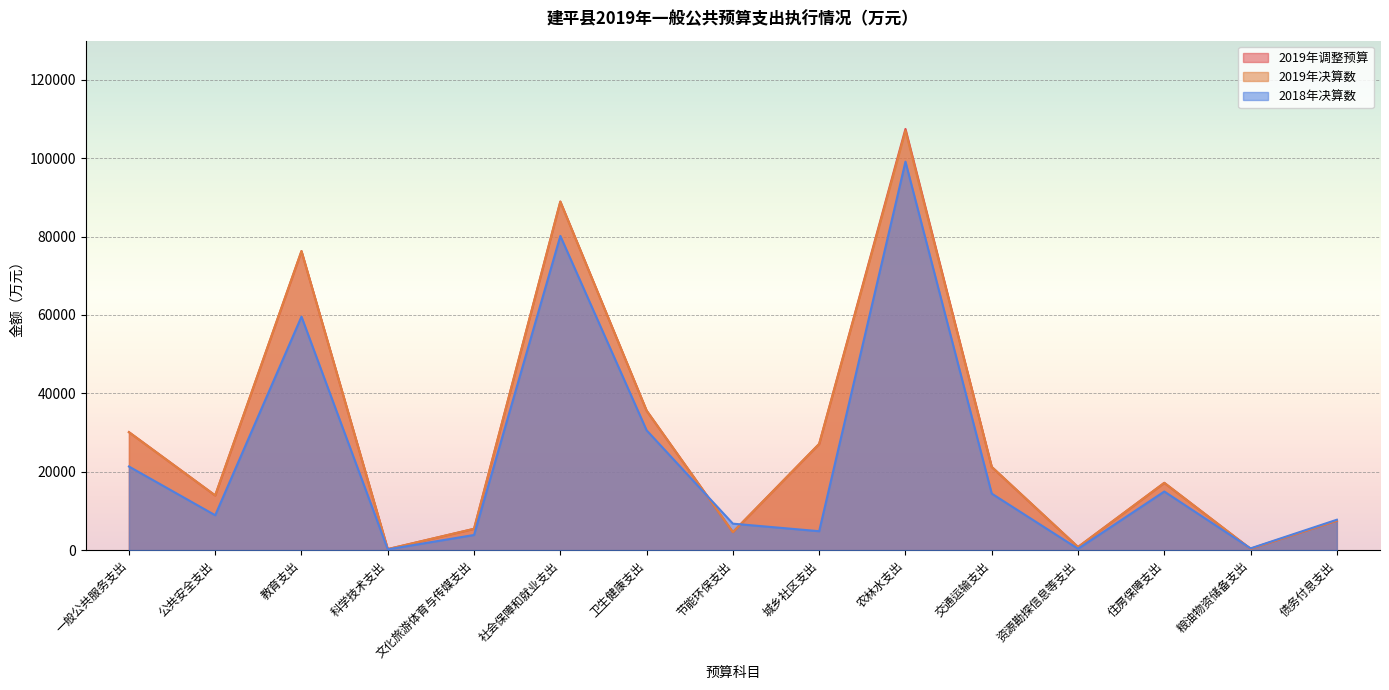

What are all the series names shown in the legend?

2019年调整预算, 2019年决算数, 2018年决算数